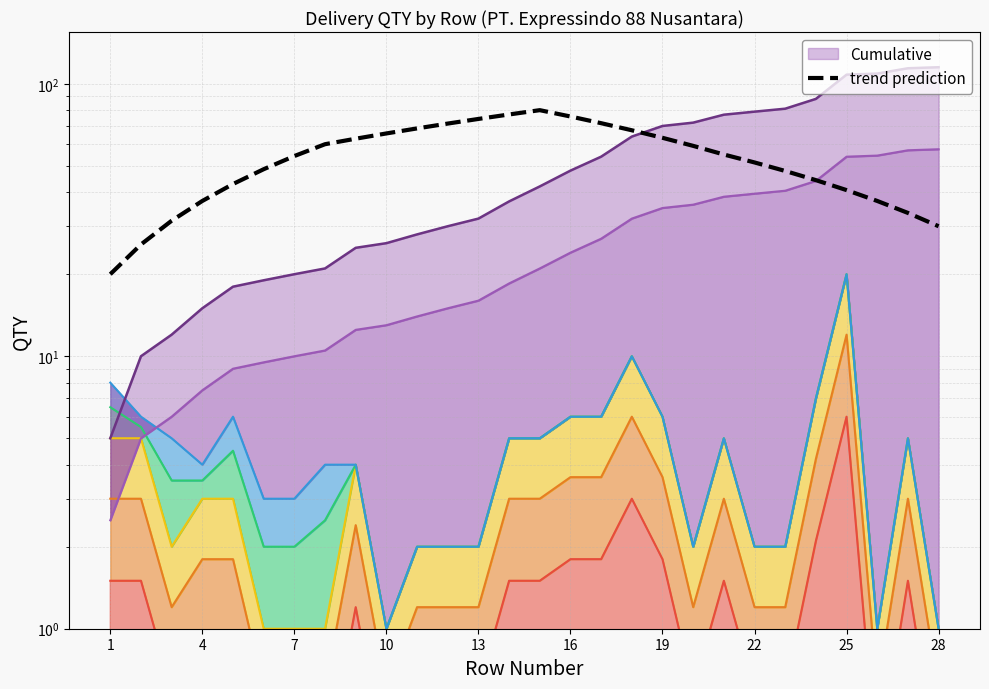

How many points are higher than both their immediate neighbors (excluding endpoints)?

1